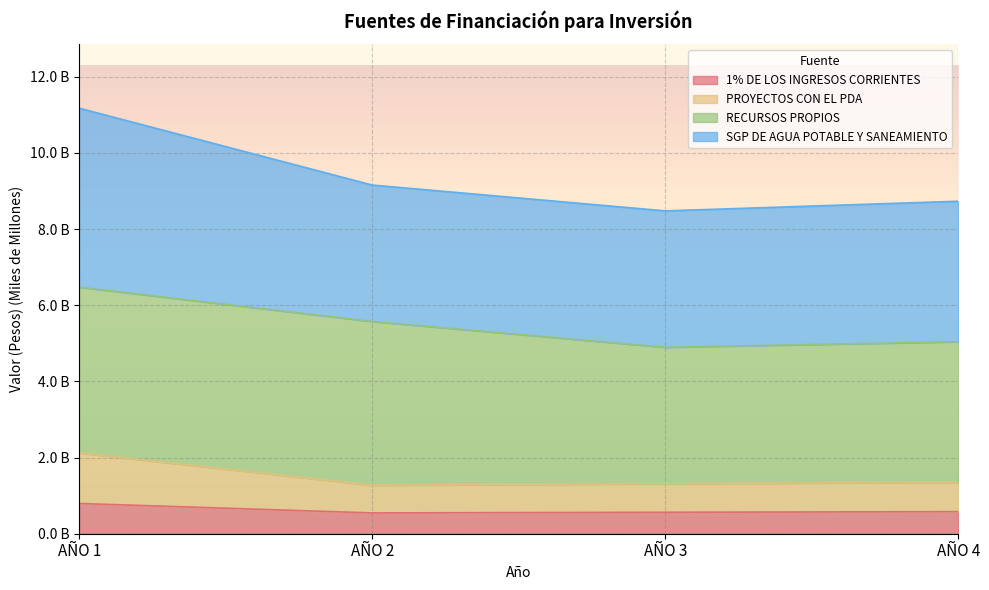

List the labels in order of 1% DE LOS INGRESOS CORRIENTES value, largest first.

AÑO 1, AÑO 4, AÑO 3, AÑO 2